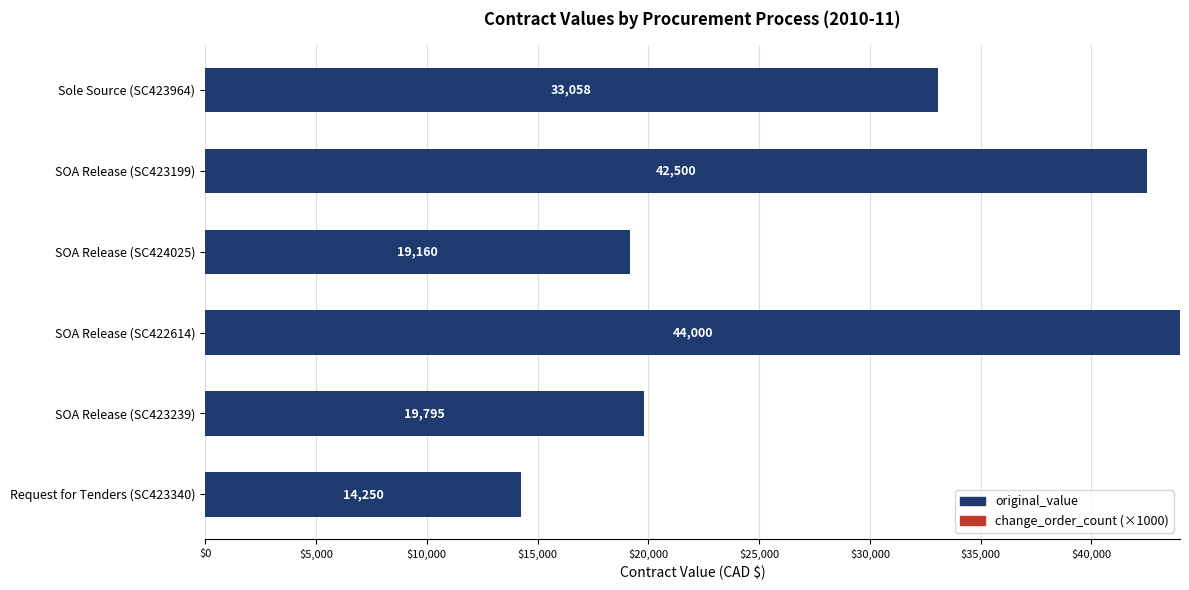

Is it true that the value at SOA Release (SC423239) is 19795?

True